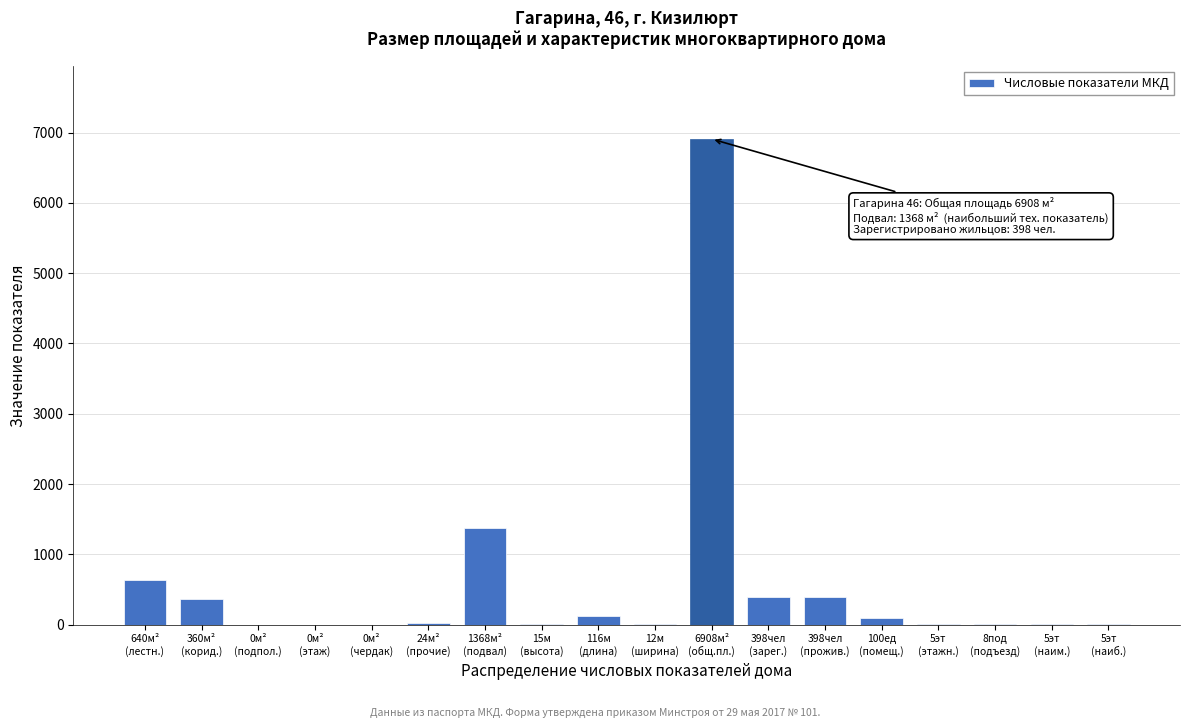

What is the maximum value shown in the chart?

6908